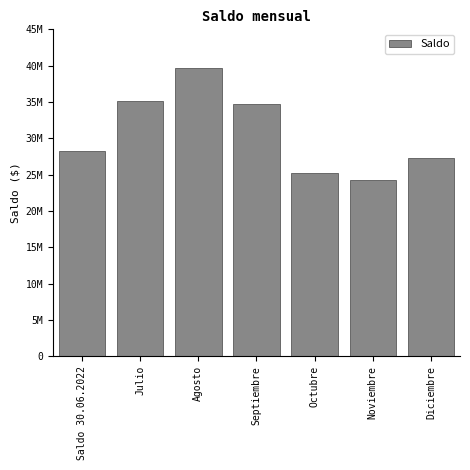

Does the chart contain any negative values?

No